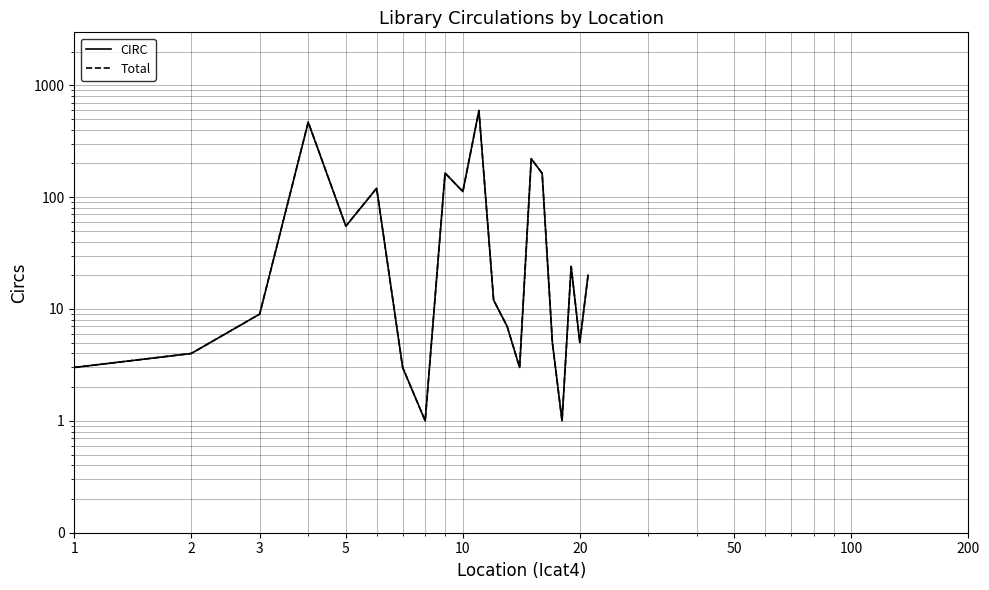

How many values in the CIRC series exceed 12?

10